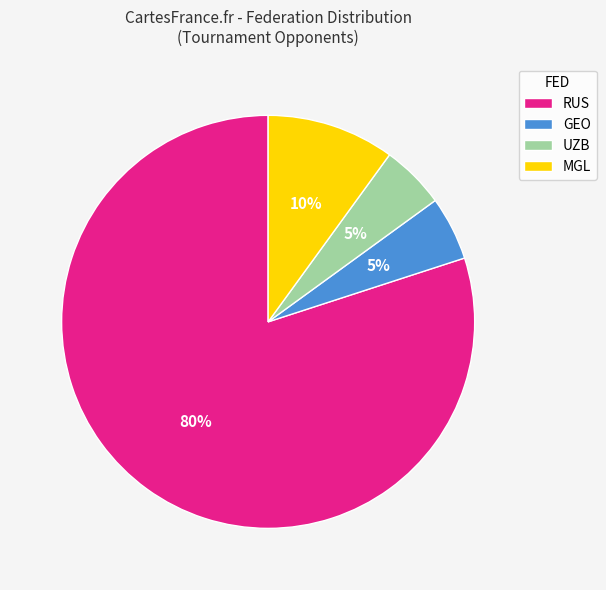

To the nearest percent, what is the difference between the GEO and MGL slice percentages?

5%